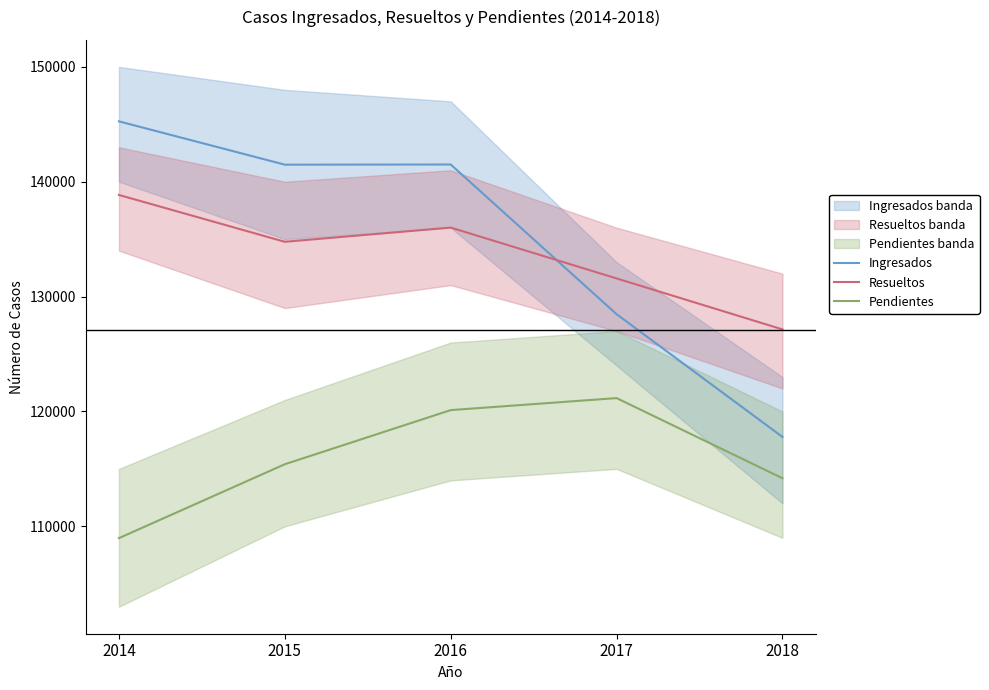

At how many categories does at least one series exceed 135215?

3